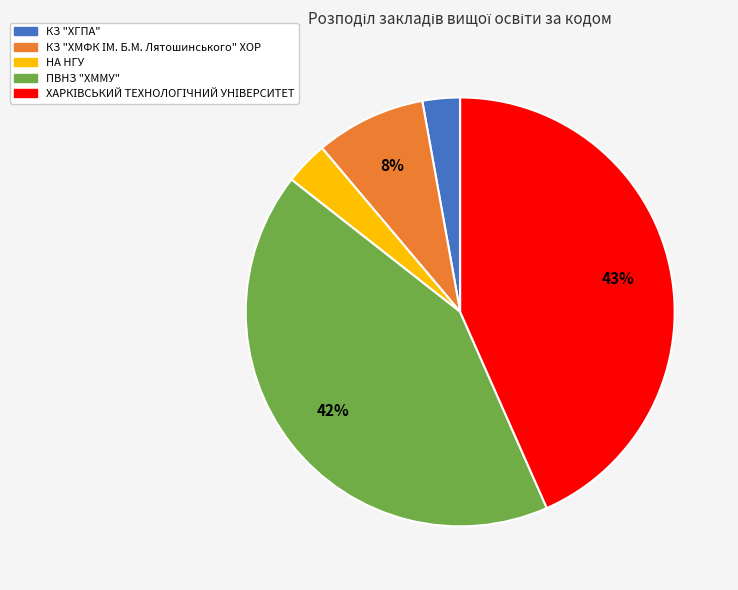

What percentage is the ПВНЗ "ХММУ" slice, to the nearest percent?

42%